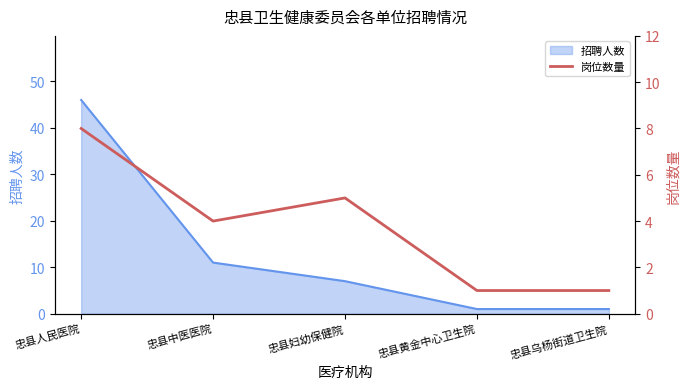

Where is 招聘人数 nearest to the value 23?

忠县中医医院